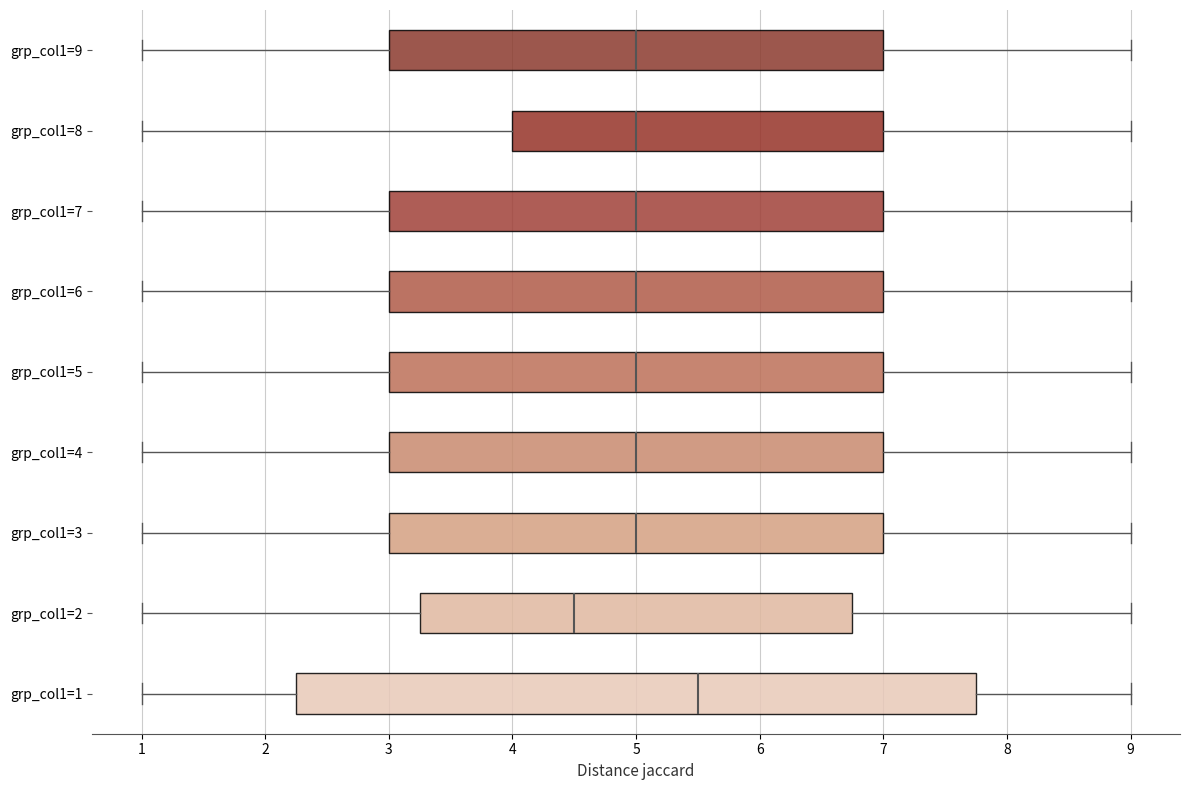

Which box has the furthest to the right median line?

grp_col1=1